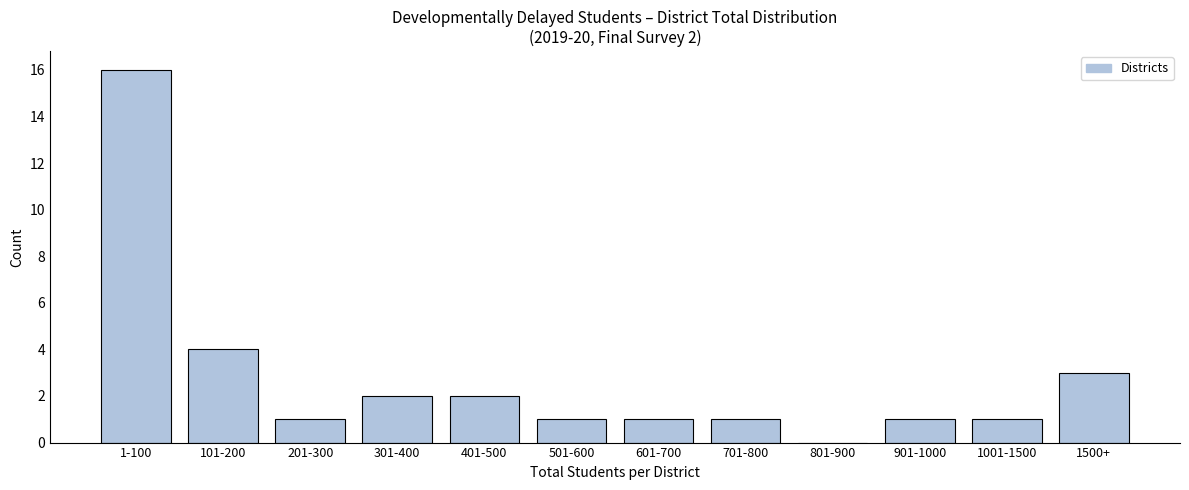

Reading right to left, what are all the values shown in this chart?

1500+=3	1001-1500=1	901-1000=1	801-900=0	701-800=1	601-700=1	501-600=1	401-500=2	301-400=2	201-300=1	101-200=4	1-100=16